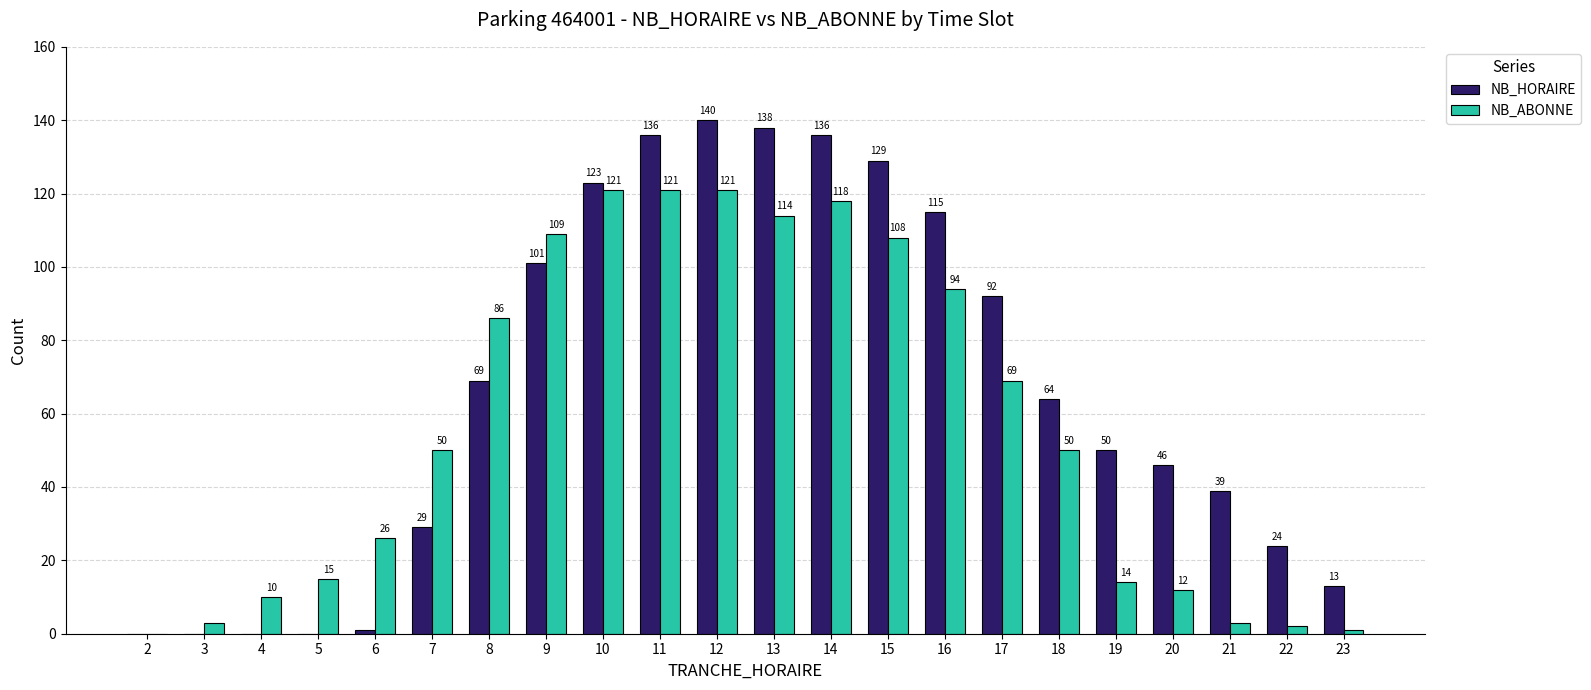

Which category has the highest value in the NB_HORAIRE series?

12